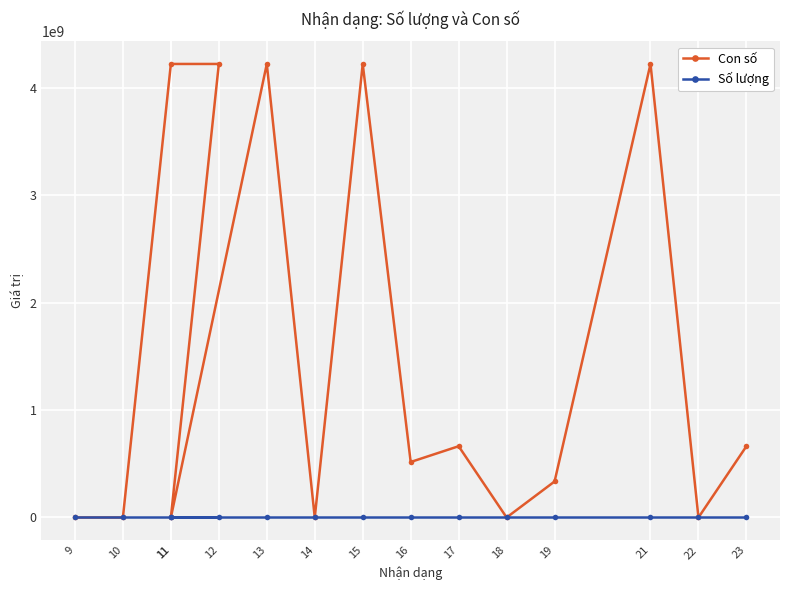

Reading right to left, extract all data points from this chart.

Con số: 663210638	0	4220090595	335213200	0	663210625	516400500	4220090702	0	4220090892	0	4220102700	4220091080	0	0
Số lượng: 1	1	1	1	1	1	3	3	1	1	1	1	1	2	1